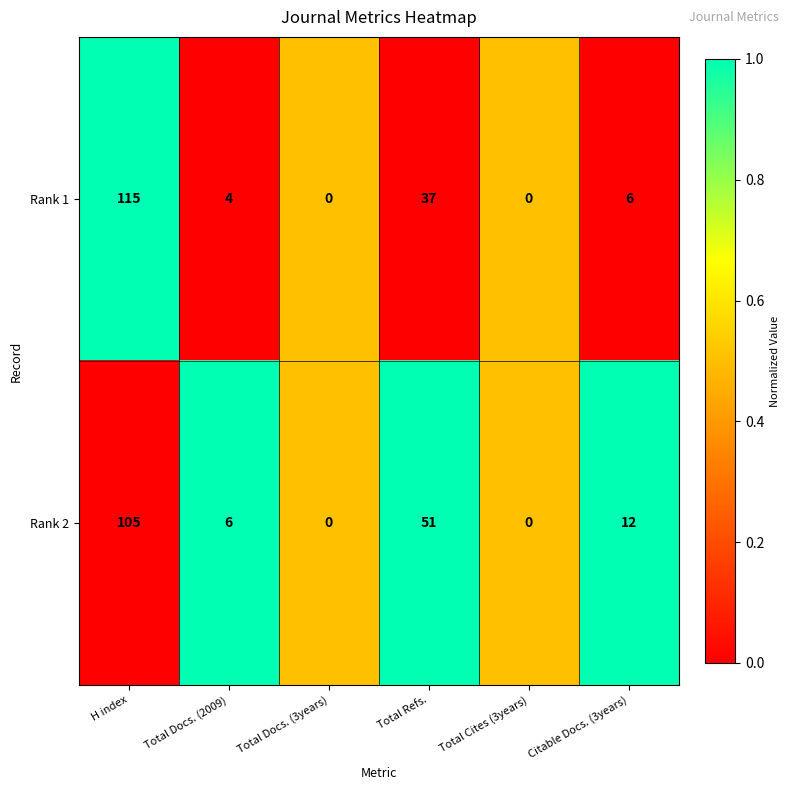

List the series in order of their overall mean, highest first.

Rank 2, Rank 1